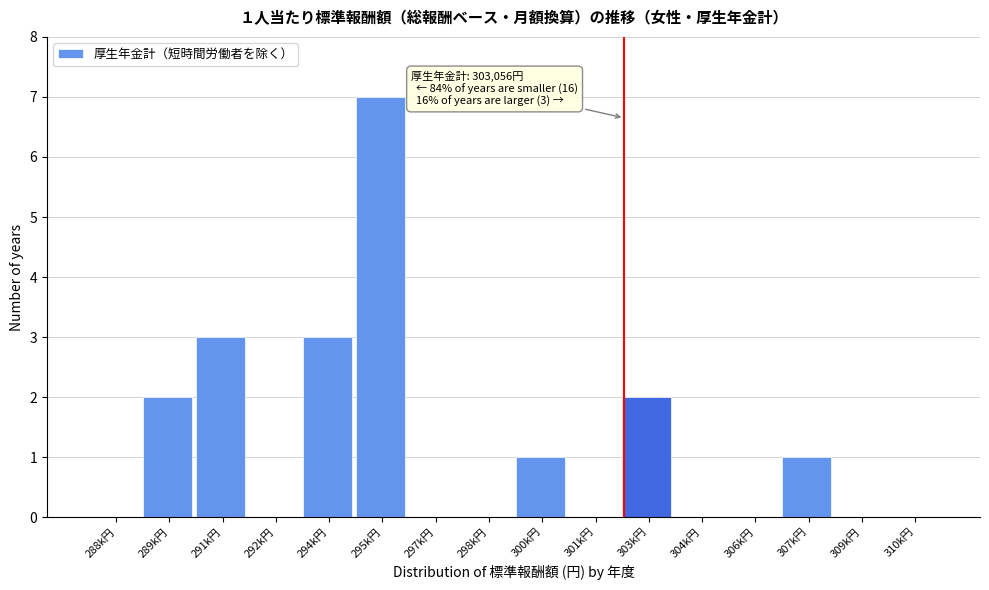

Reading right to left, extract all data points from this chart.

310k円=0	309k円=0	307k円=1	306k円=0	304k円=0	303k円=2	301k円=0	300k円=1	298k円=0	297k円=0	295k円=7	294k円=3	292k円=0	291k円=3	289k円=2	288k円=0